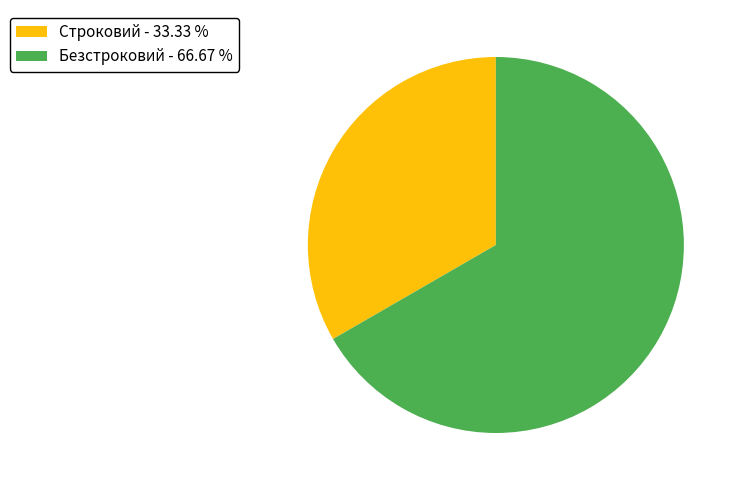

Do Безстроковий - 66.67 % and Строковий - 33.33 % together represent more than half of the pie?

Yes